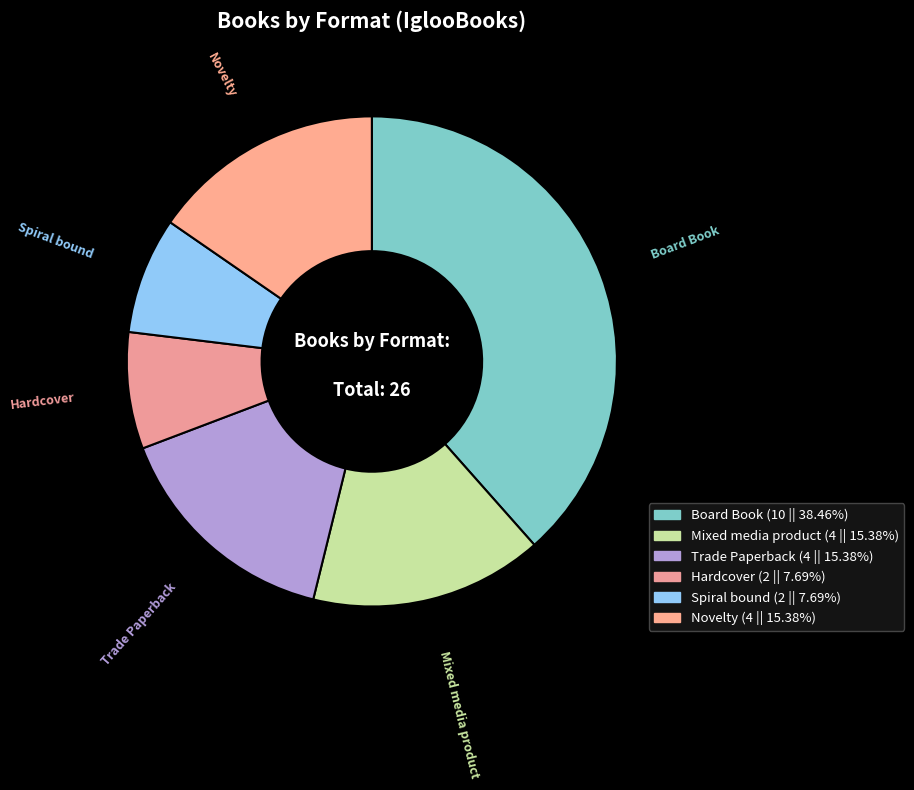

What is the ratio of the value at Mixed media product to the value at Trade Paperback?

1.0